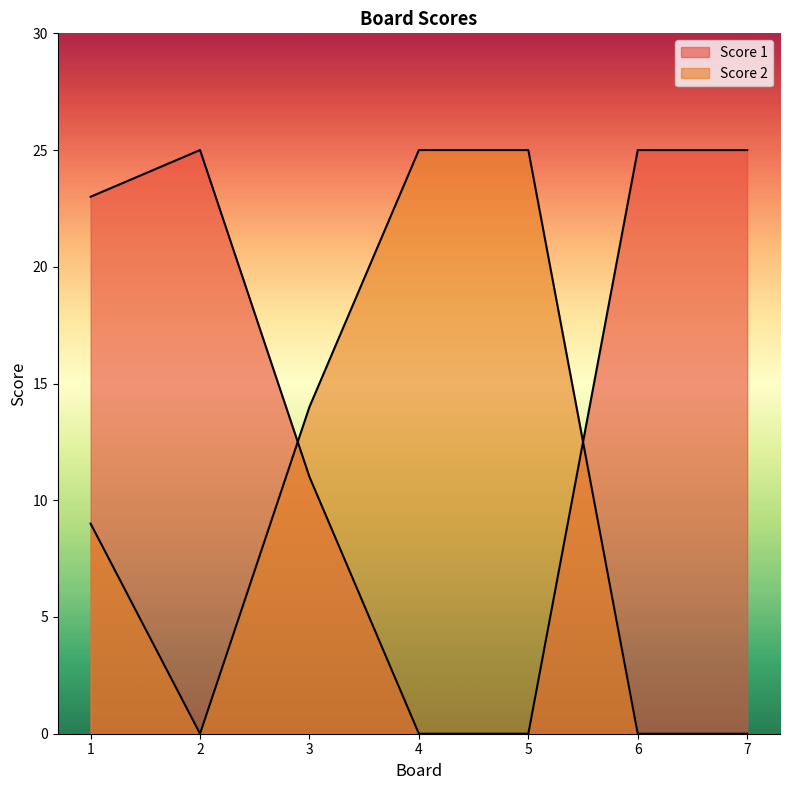

At 7, list the series in order from smallest to largest.

Score 2, Score 1